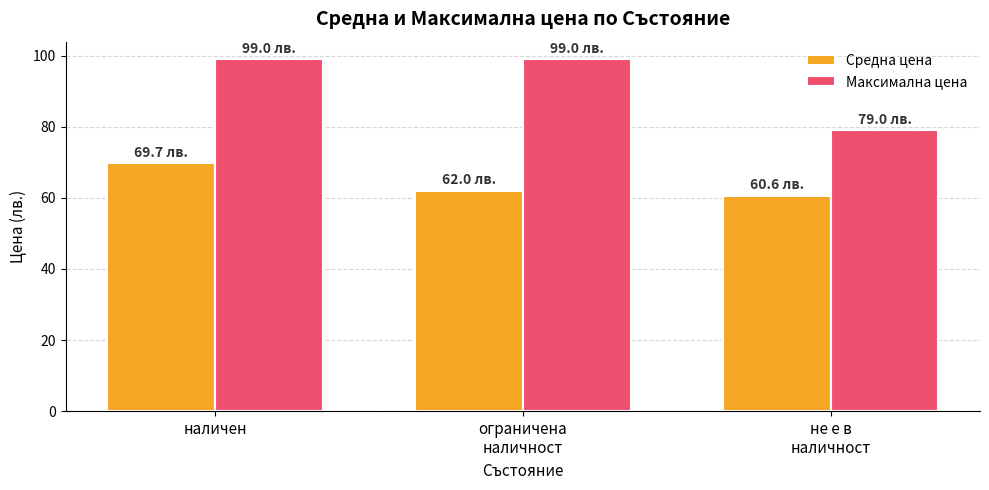

Which series has the widest spread of values?

Максимална цена